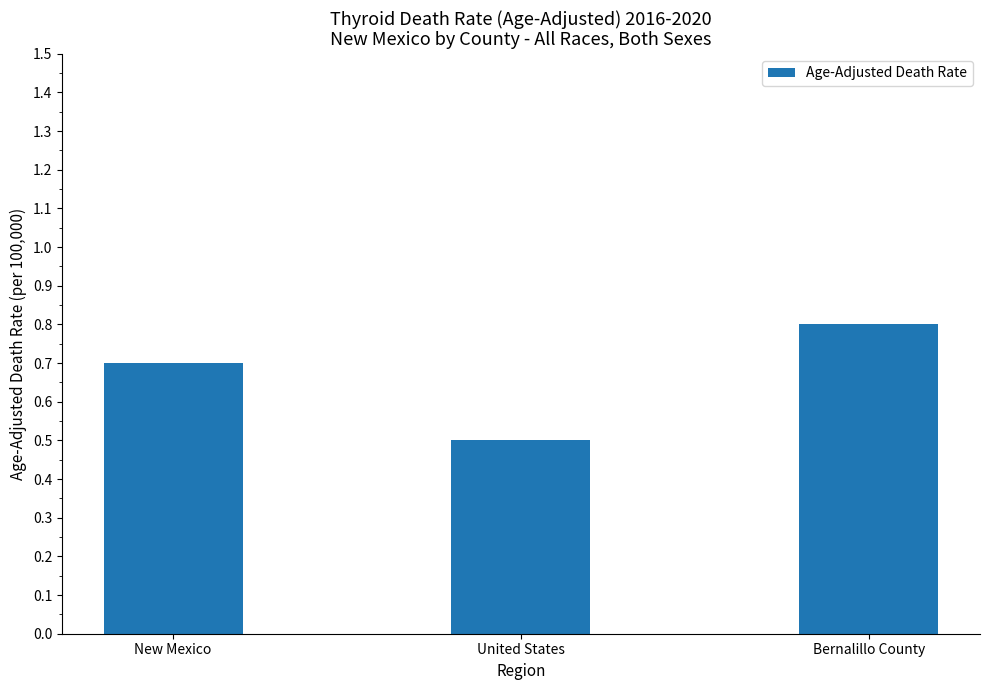

At which category does the chart reach its minimum across all series?

United States